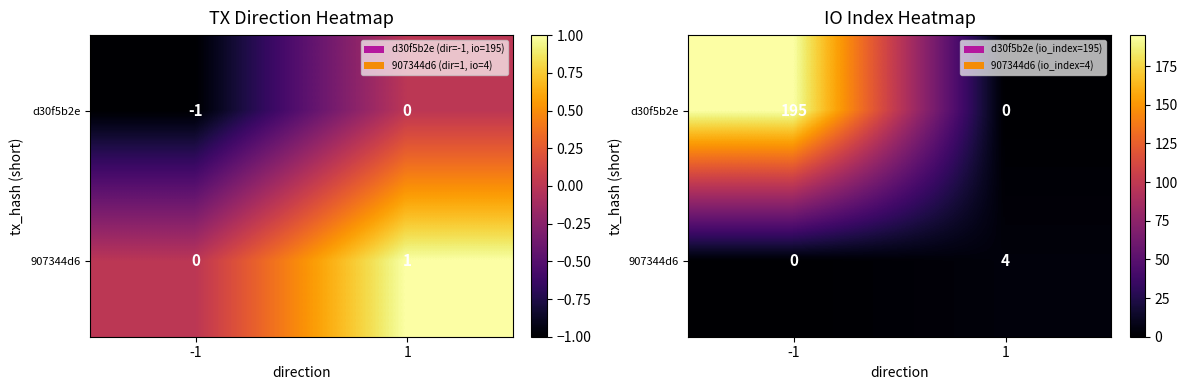

What is the spread (max minus min) of values at 1?

4